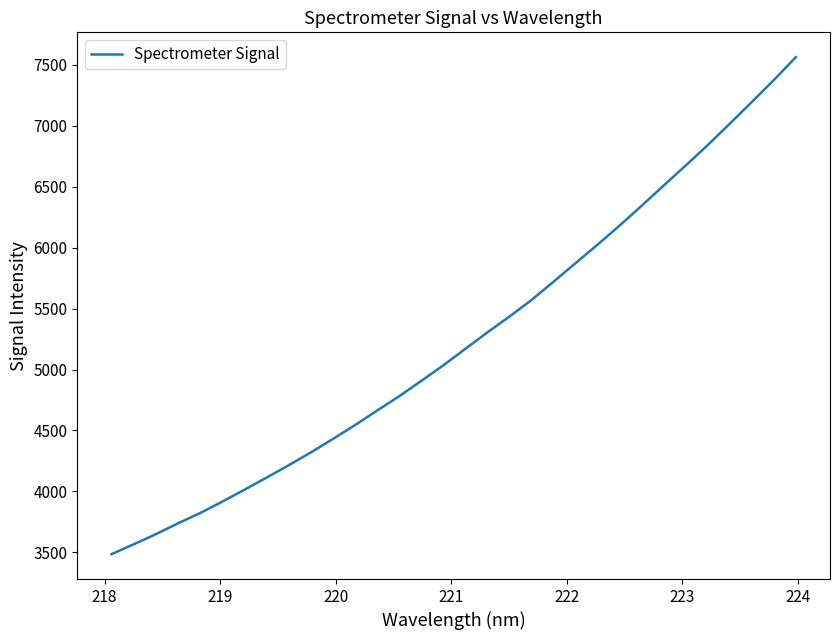

What is the minimum value shown in the chart?

3484.7